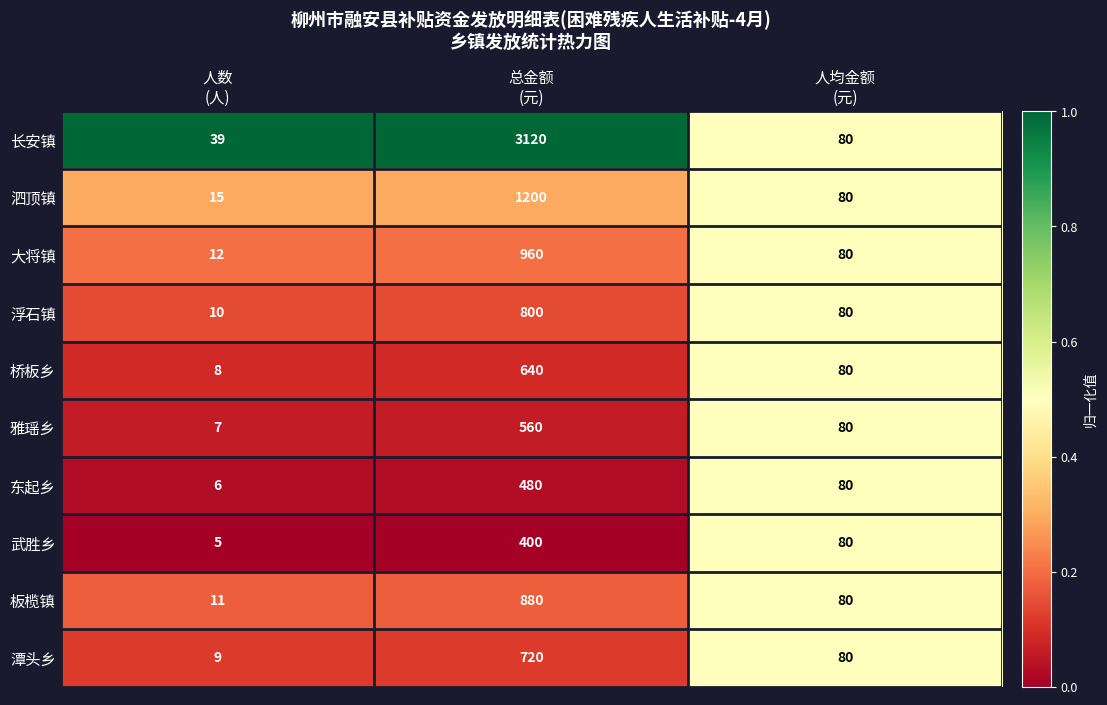

Rank the series at 人数
(人) from highest to lowest value.

长安镇, 泗顶镇, 大将镇, 板榄镇, 浮石镇, 潭头乡, 桥板乡, 雅瑶乡, 东起乡, 武胜乡